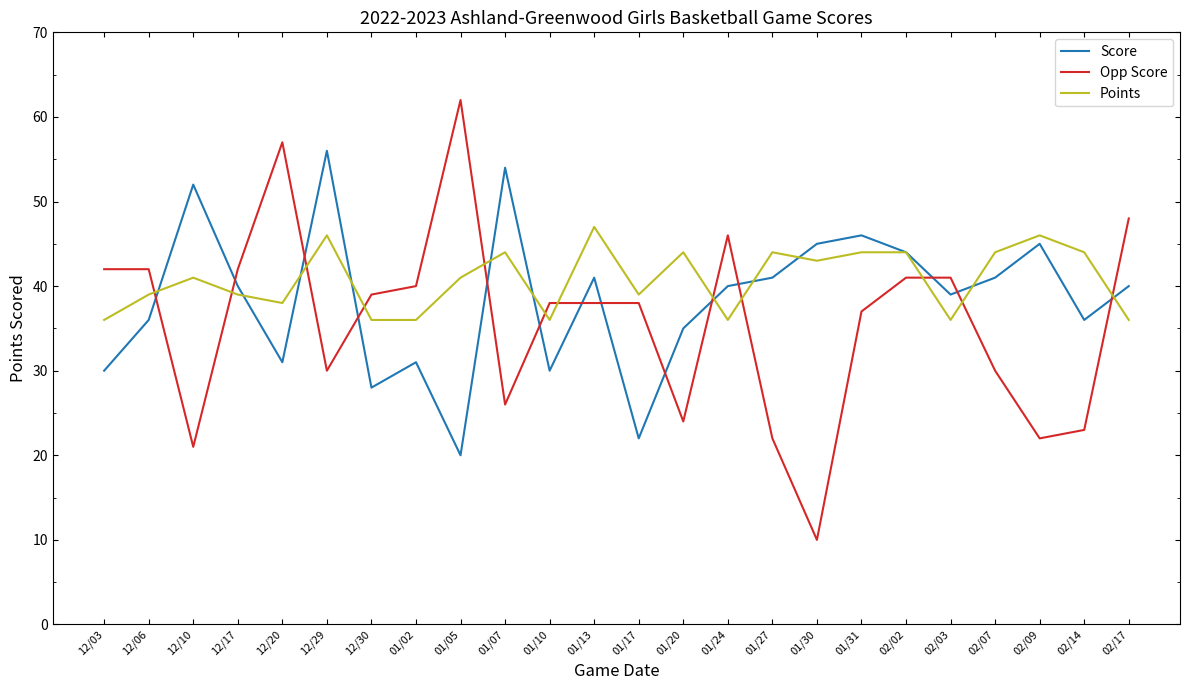

The value of Points at 02/09 is 46. True or false?

True